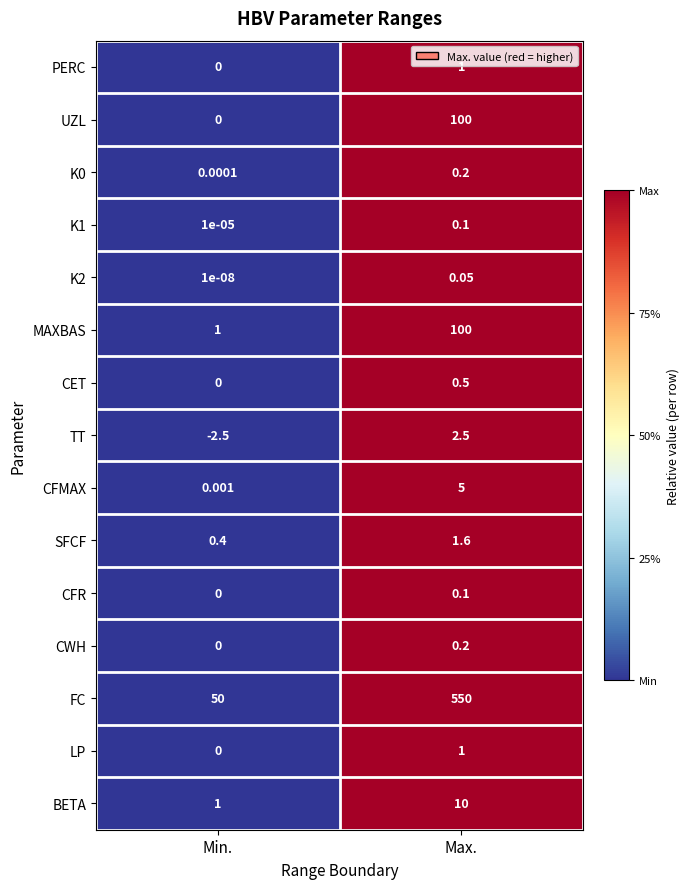

At how many categories does at least one series exceed 0?

2